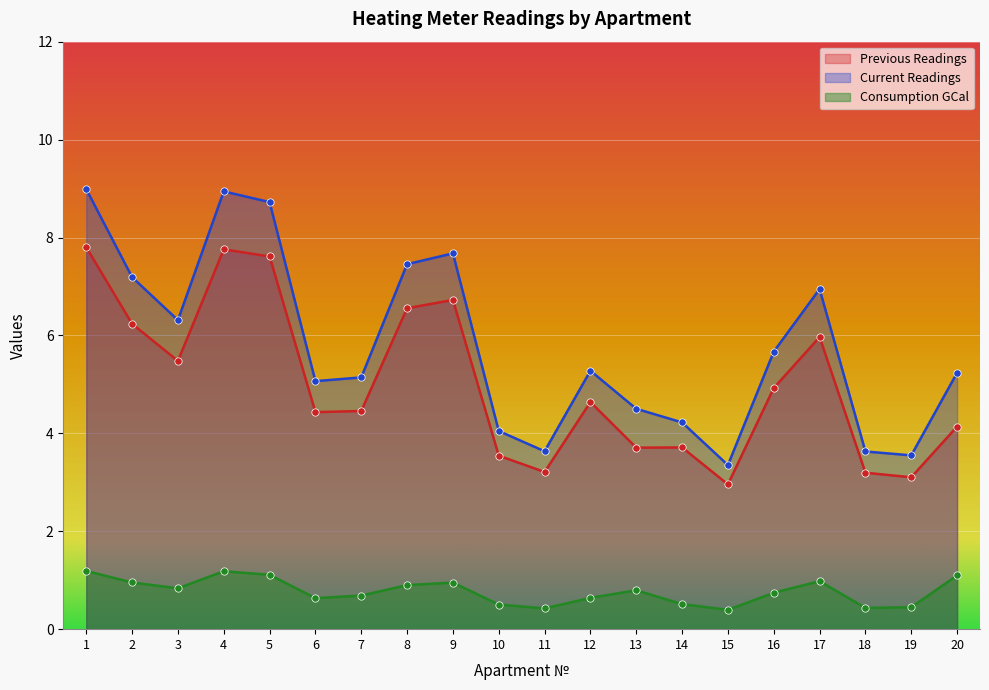

Is the value of Current Readings at 2 greater than the value of Consumption GCal at 14?

Yes